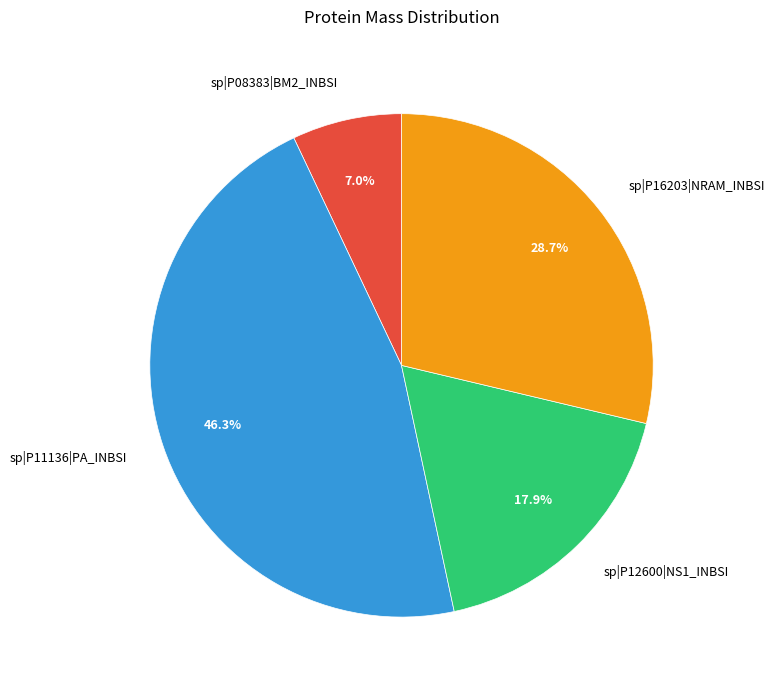

Rank the categories by value from lowest to highest.

sp|P08383|BM2_INBSI, sp|P12600|NS1_INBSI, sp|P16203|NRAM_INBSI, sp|P11136|PA_INBSI